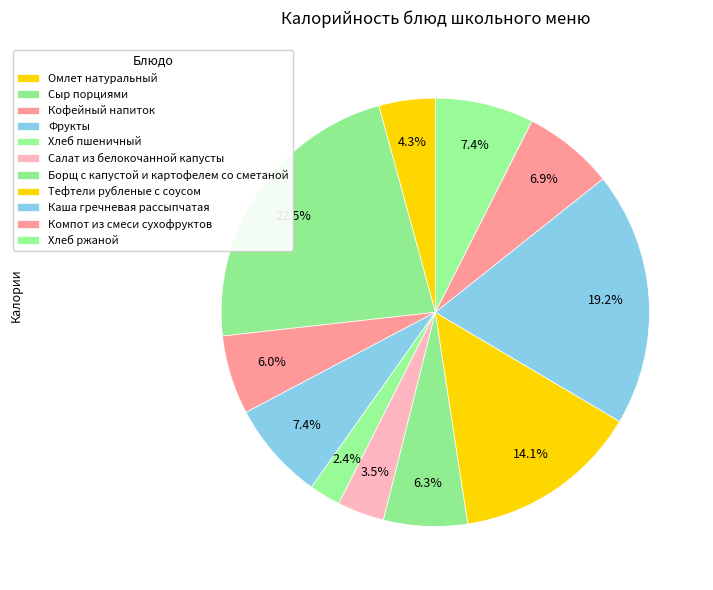

To the nearest percent, what is the difference between the Кофейный напиток and Салат из белокочанной капусты slice percentages?

2%